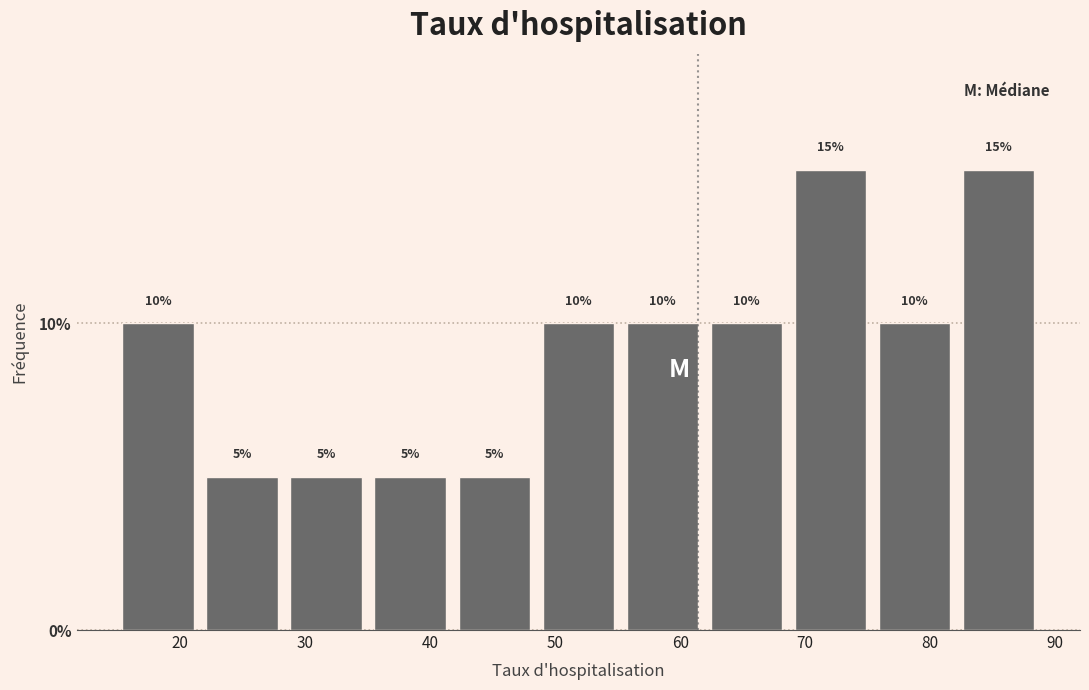

Reading left to right, transcribe this chart: for each bar, give the range it covers on the x-axis and its height. The bar edges are not printed on the chart, so give them approximately, as read against the axis.

15 to 22: 10
22 to 28: 5
28 to 35: 5
35 to 42: 5
42 to 48: 5
48 to 55: 10
55 to 62: 10
62 to 69: 10
69 to 75: 15
75 to 82: 10
82 to 89: 15